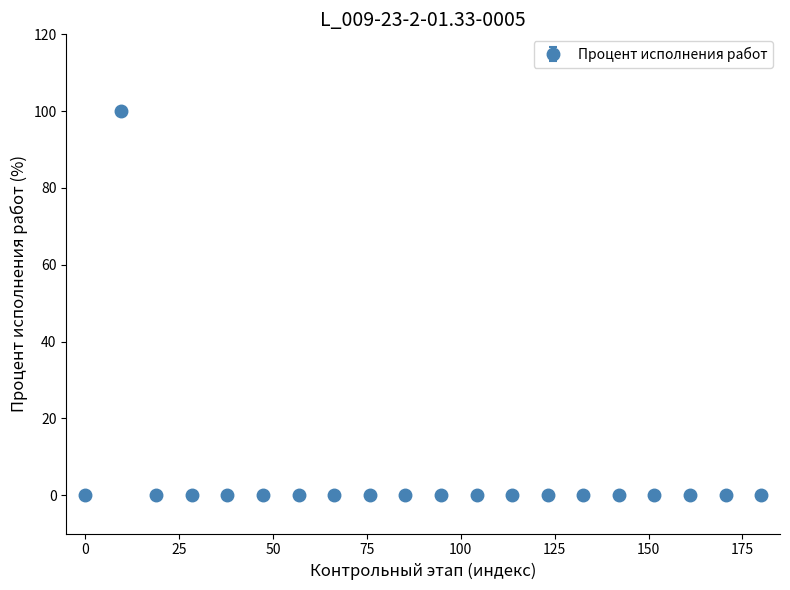

What is the greatest value displayed?

100